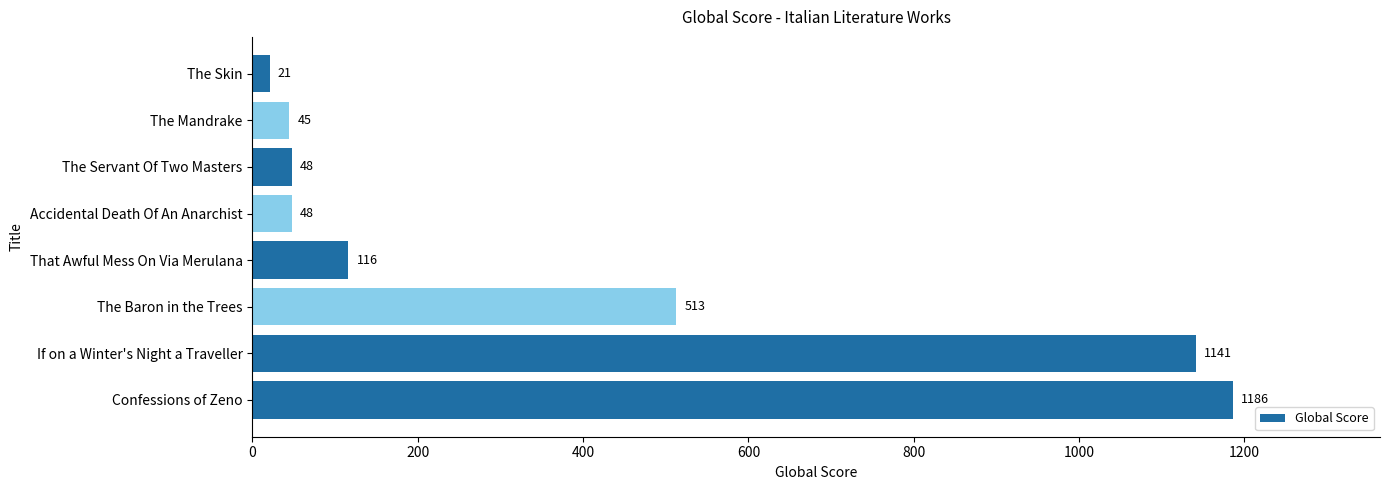

What is the approximate value at If on a Winter's Night a Traveller, to the nearest 100?

1100